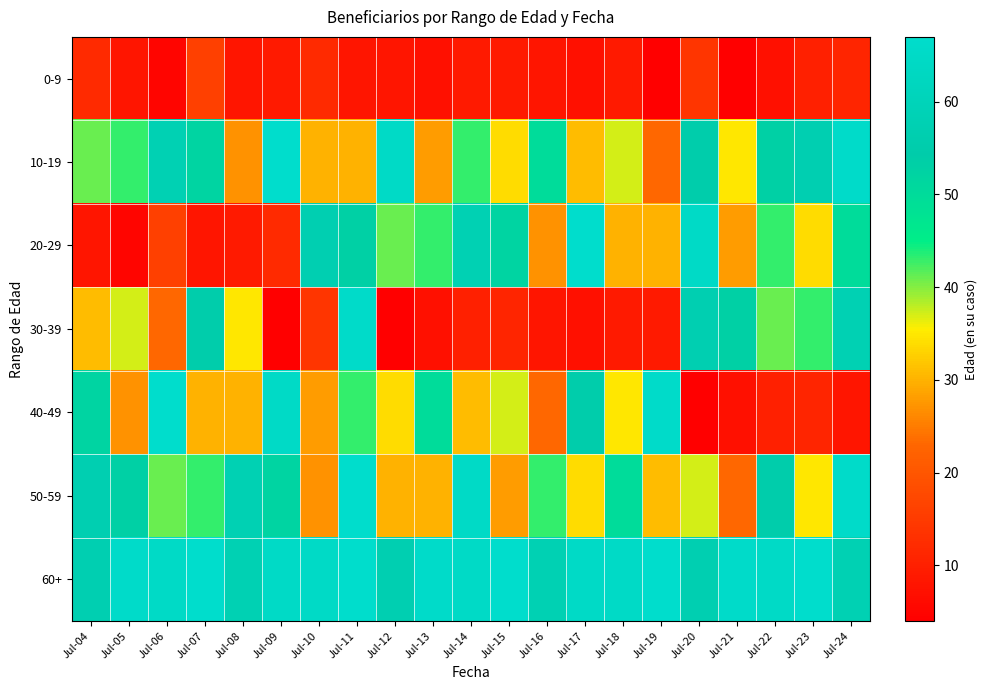

What is the smallest value displayed?

4